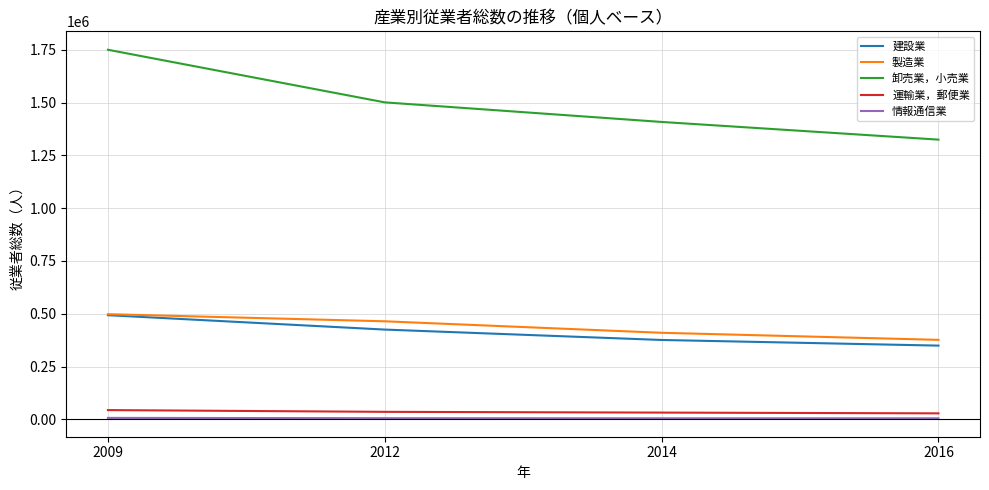

True or false: 建設業 and 卸売業，小売業 intersect in this chart.

False